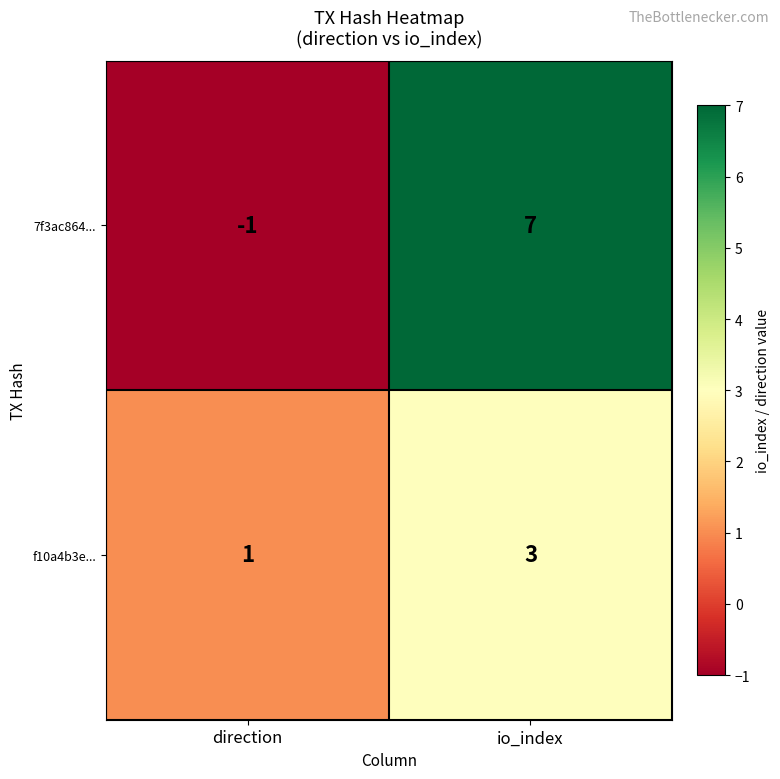

At which category is the sum across all series the highest?

io_index